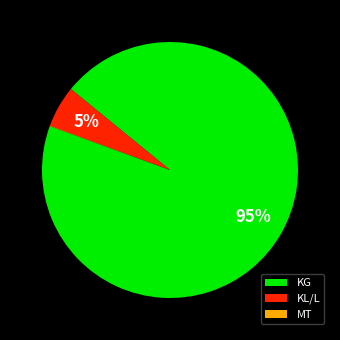

True or false: KL/L accounts for 5% of the total.

True